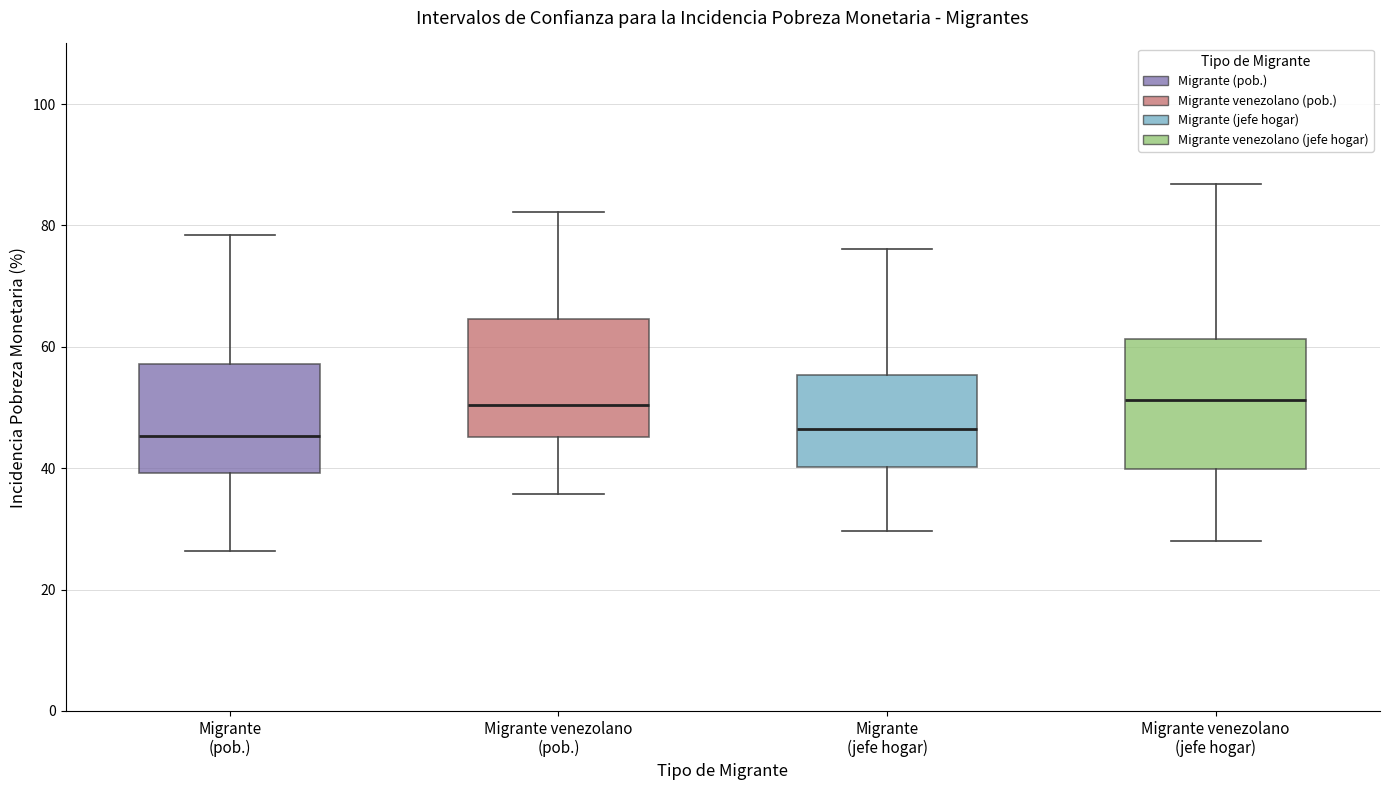

Reading left to right, read every box against the y-axis: the position of its median line, the range the box covers, and the ends of its whiskers. The values are not printed on the chart, so give them approximately, as read against the axis.

Migrante (pob.): median 46, box 40 to 58, whiskers 26 to 78
Migrante venezolano (pob.): median 50, box 46 to 64, whiskers 36 to 82
Migrante (jefe hogar): median 46, box 40 to 56, whiskers 30 to 76
Migrante venezolano (jefe hogar): median 52, box 40 to 62, whiskers 28 to 86